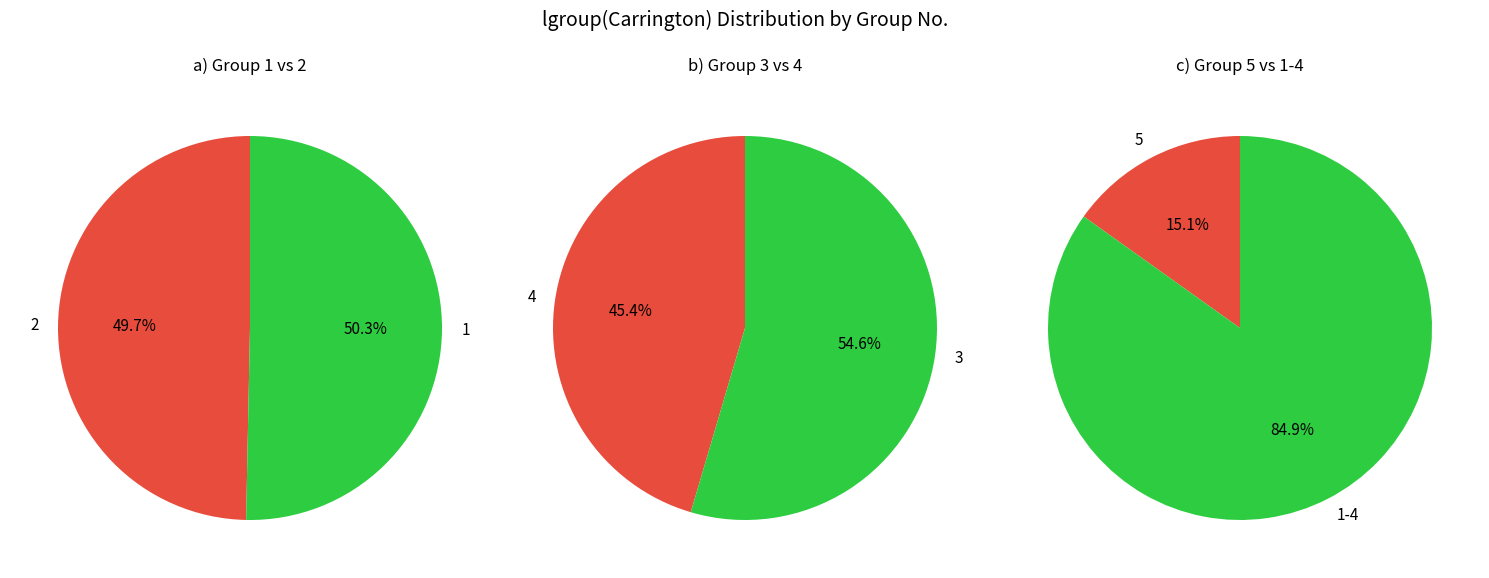

The 5 slice represents 20% of the pie. True or false?

False